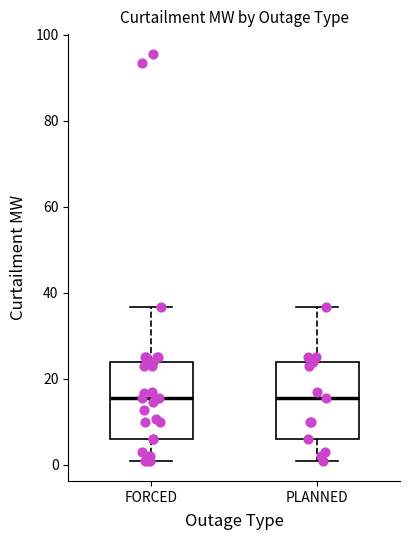

Where does the lower whisker of the box for PLANNED end on the y-axis? The values are not printed on the chart, so give them approximately, as read against the axis.

2